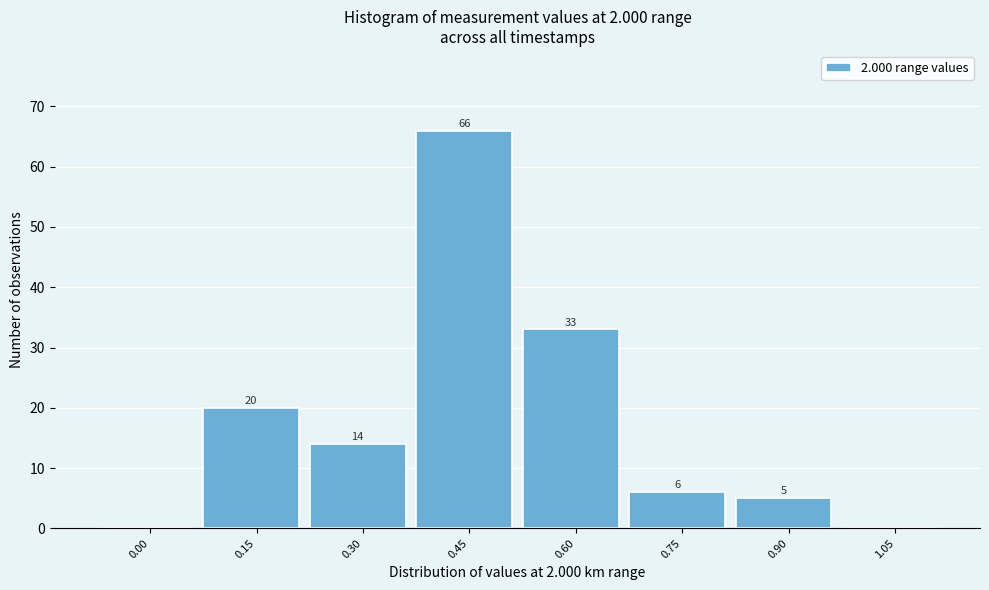

Reading left to right, extract all data points from this chart.

0.00=0	0.15=20	0.30=14	0.45=66	0.60=33	0.75=6	0.90=5	1.05=0